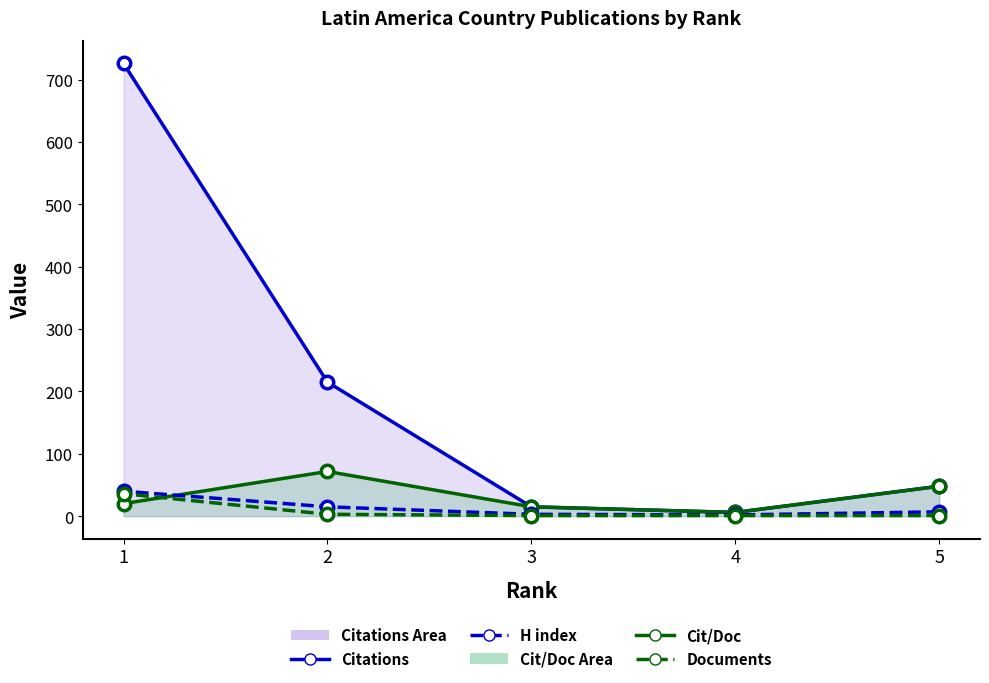

List the series in order of their peak value, highest first.

Citations, Citations per Document, H index, Documents